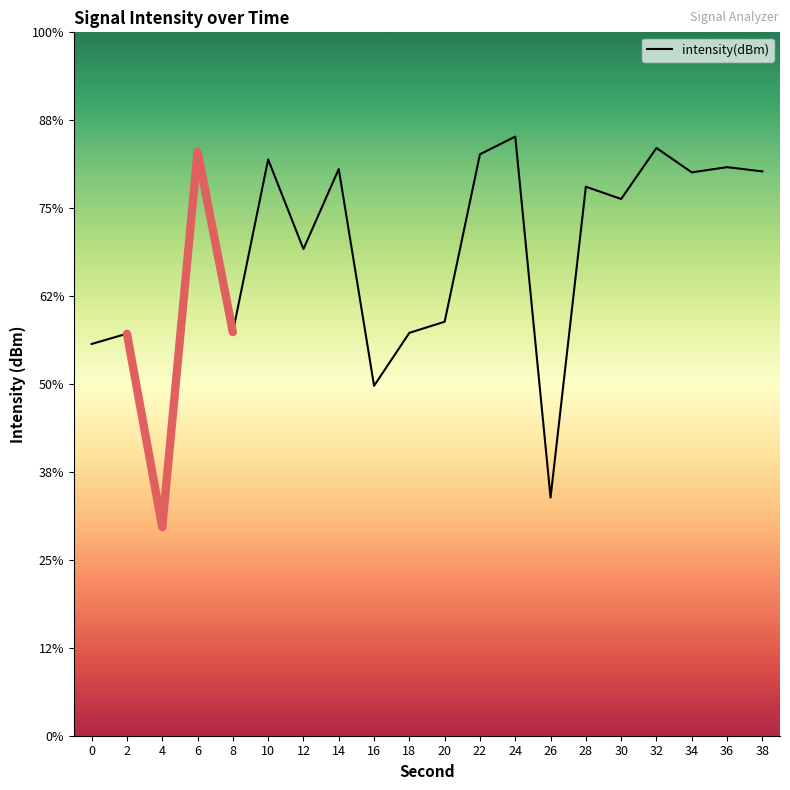

Reading left to right, list all the values displayed in this chart.

0=-137.7	2=-137.1	4=-148.1	6=-126.8	8=-137.0	10=-127.2	12=-132.3	14=-127.8	16=-140.1	18=-137.1	20=-136.5	22=-126.9	24=-125.9	26=-146.5	28=-128.8	30=-129.5	32=-126.6	34=-128.0	36=-127.7	38=-127.9